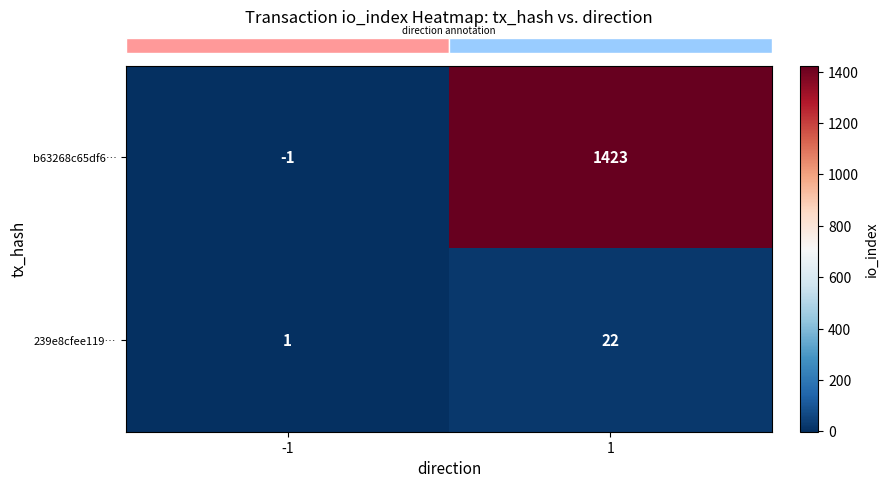

Which series has the largest total across all categories?

b63268c65df6…